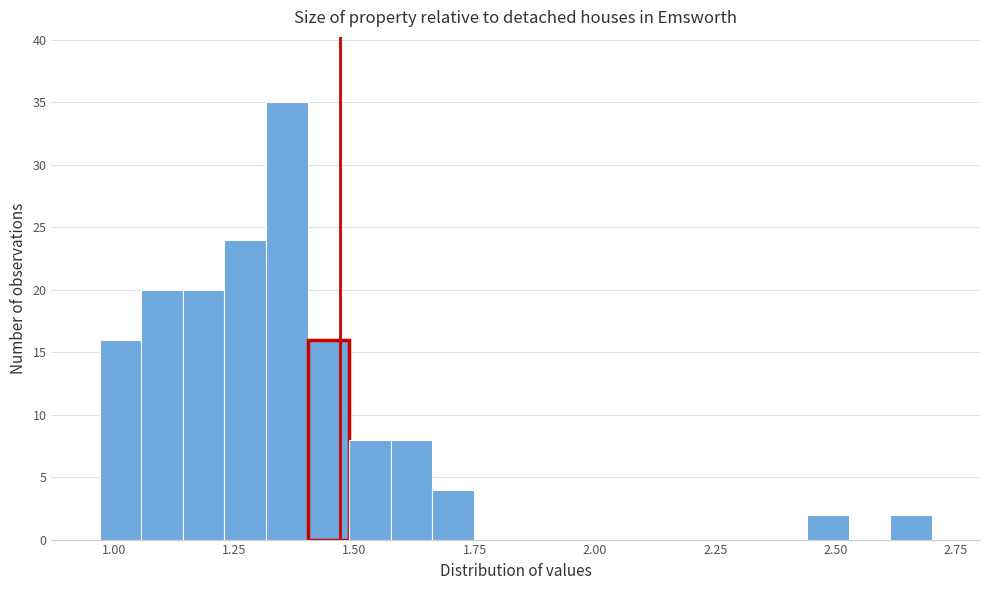

Read against the x-axis, roughly where is the centre of the tallest bar?

1.35